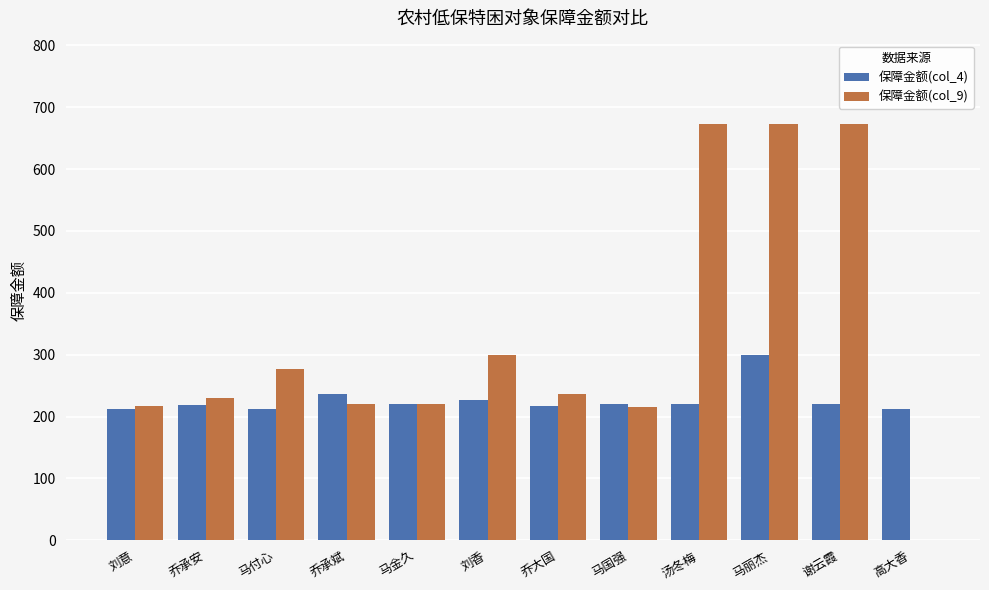

At which label does 保障金额(col_4) reach its peak?

马丽杰